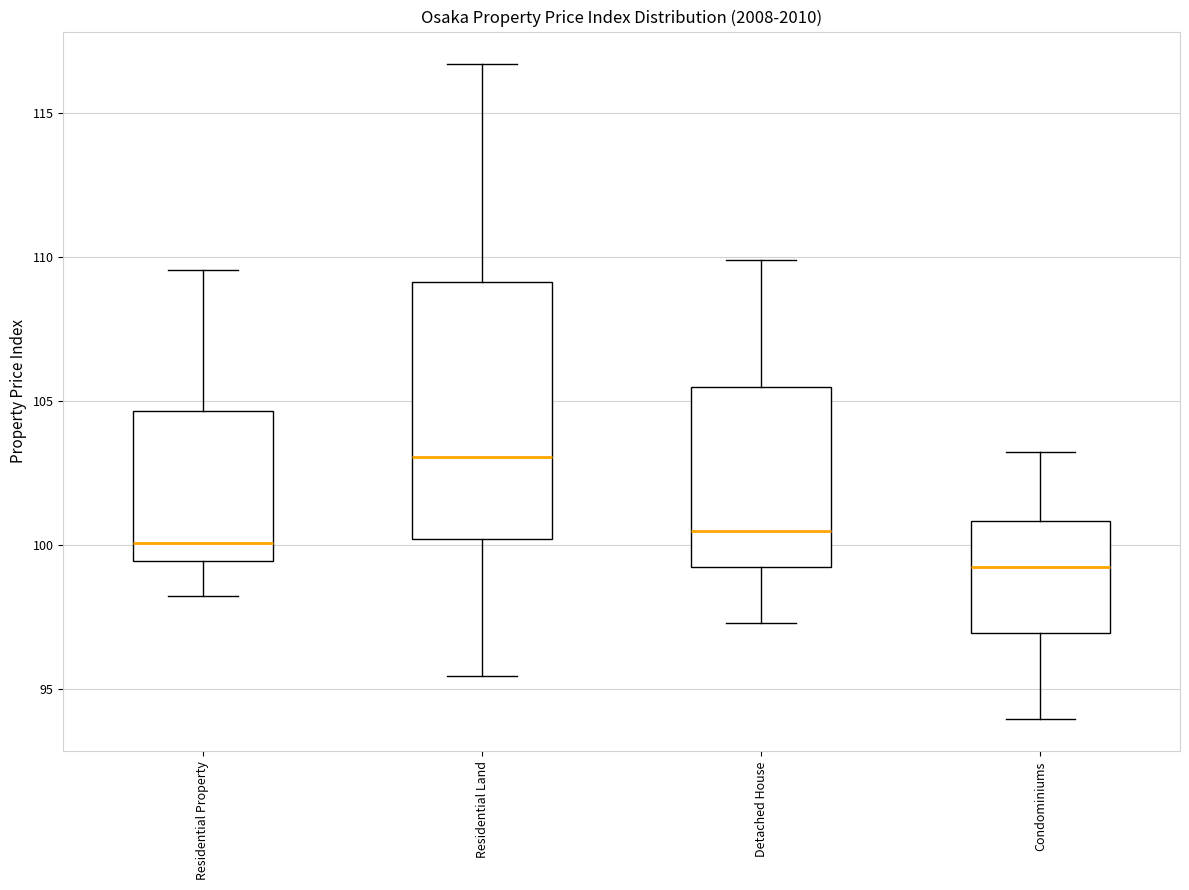

Comparing the boxes themselves (not the whiskers), which one is the tallest?

Residential Land